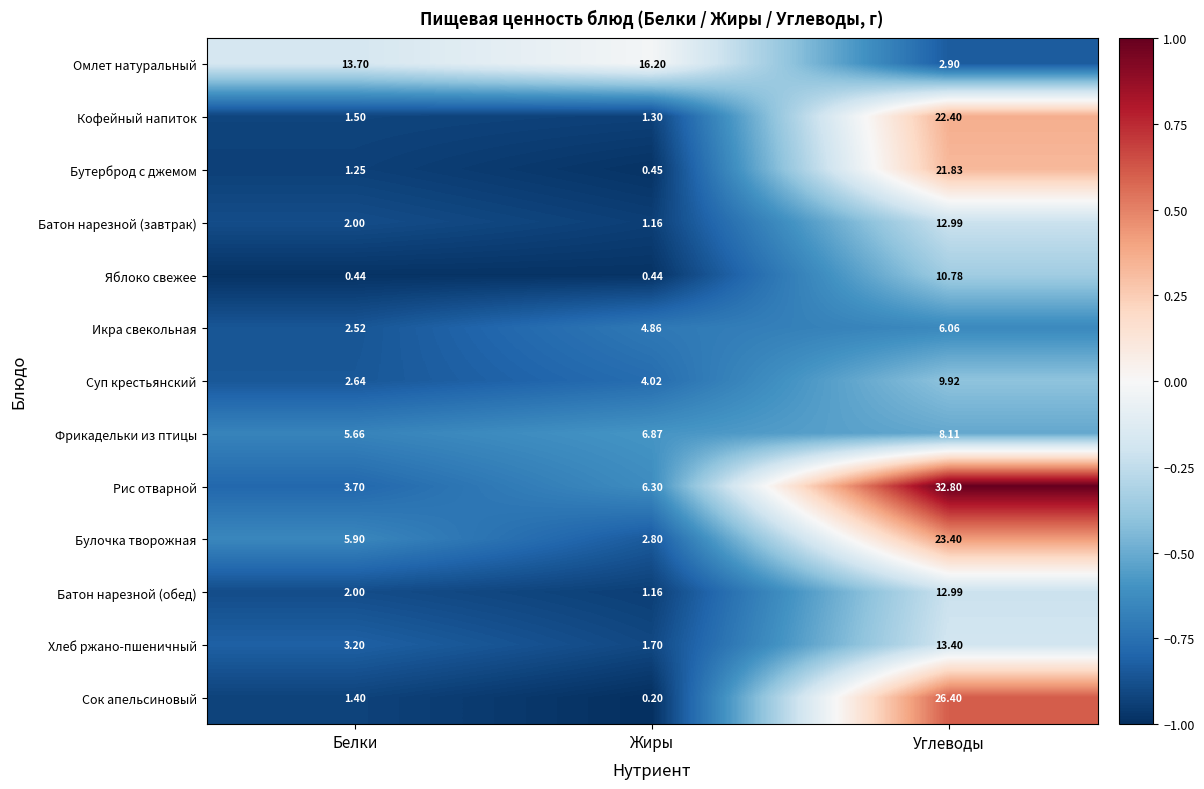

At which label does Рис отварной first exceed 6?

Жиры